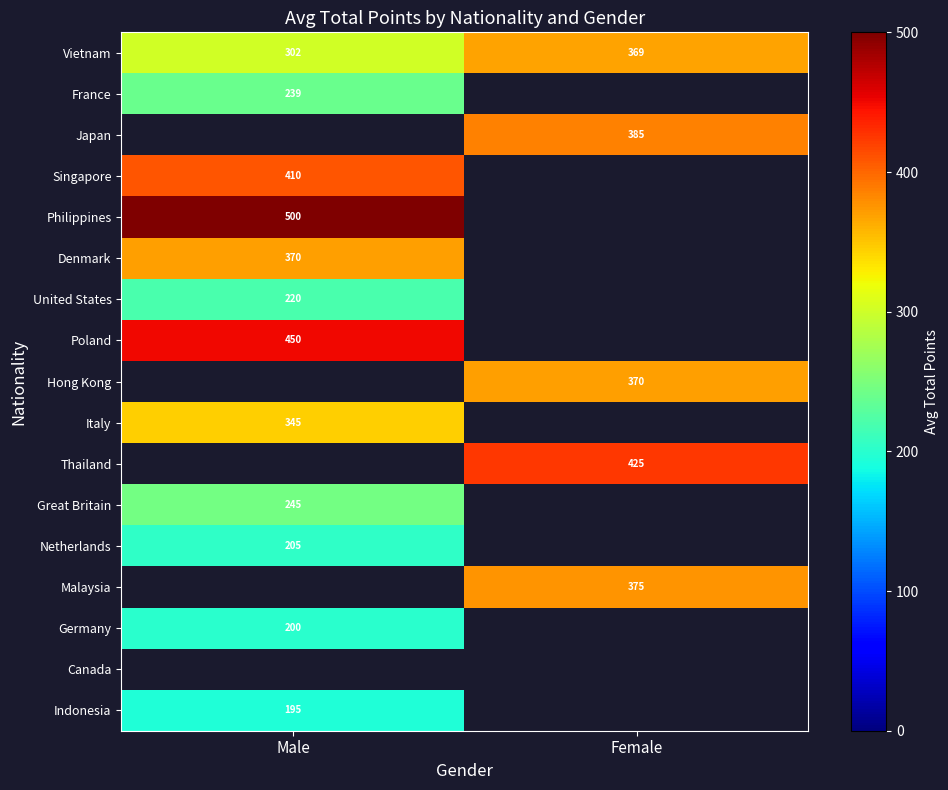

What value does the Vietnam series have at Male, to the nearest 5?

300